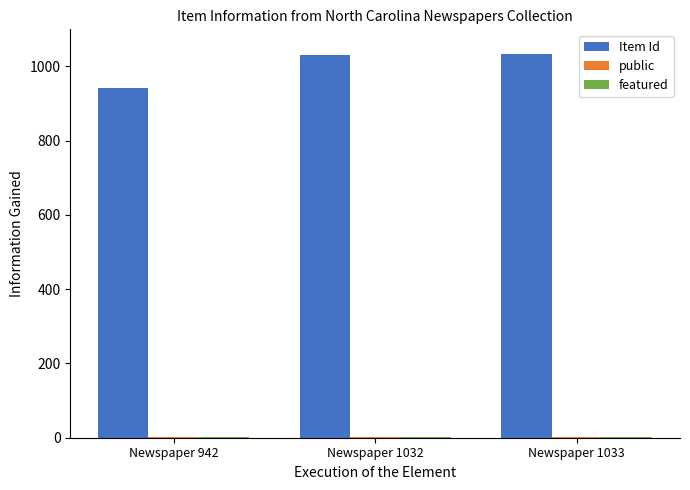

The Item Id series shows 290 at Newspaper 1032. True or false?

False